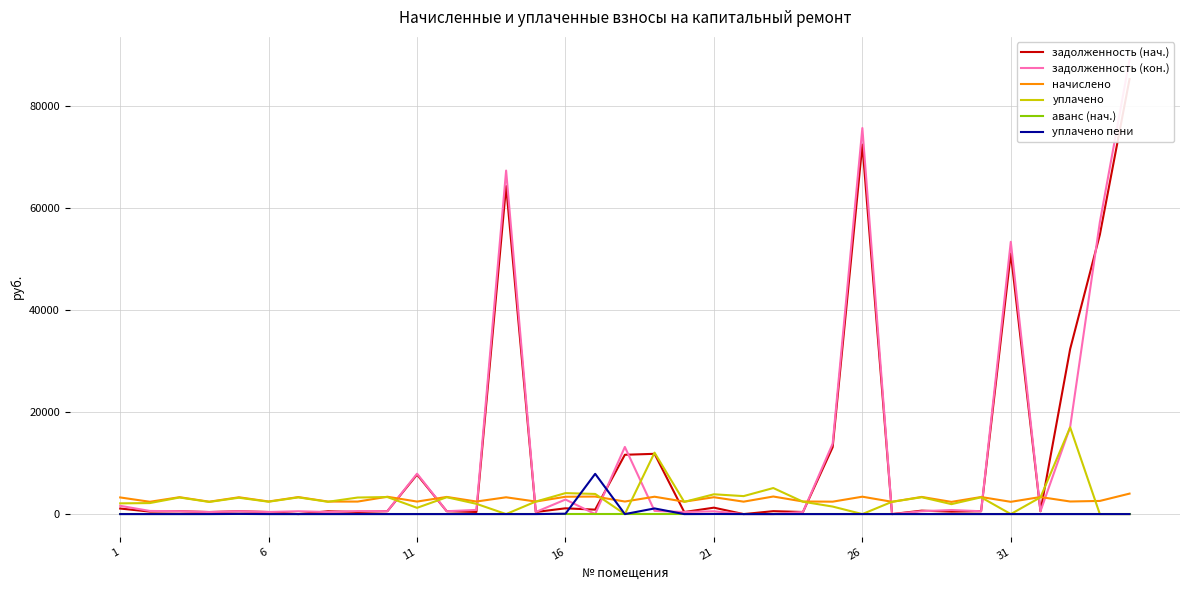

True or false: задолженность (кон.) and аванс (нач.) cross at least once.

False